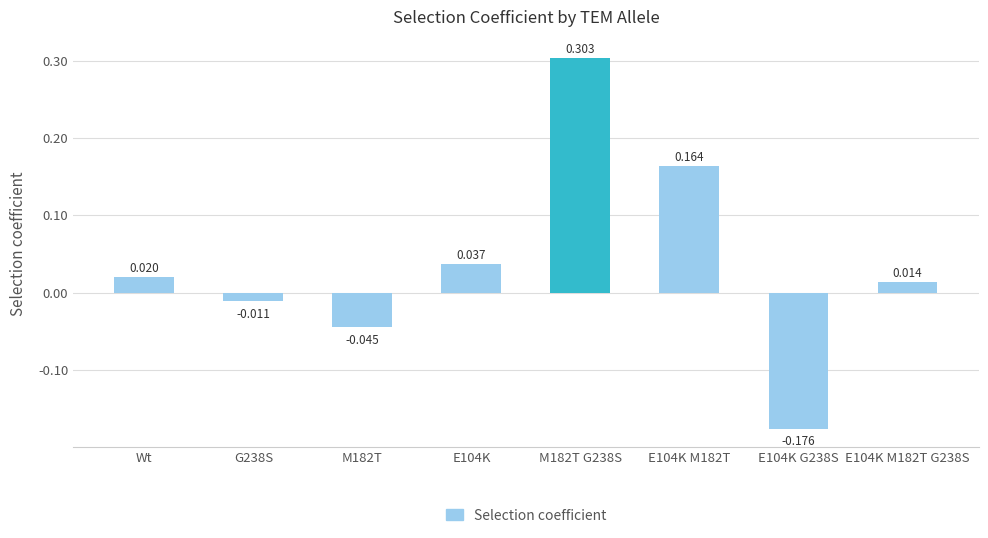

At which label does the data first exceed 0?

Wt